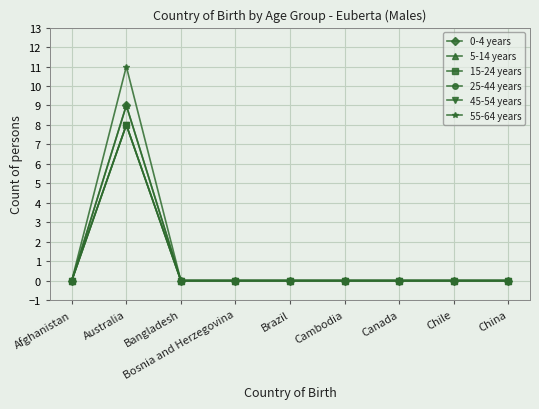

Is this an area chart (filled region under the line)?

No